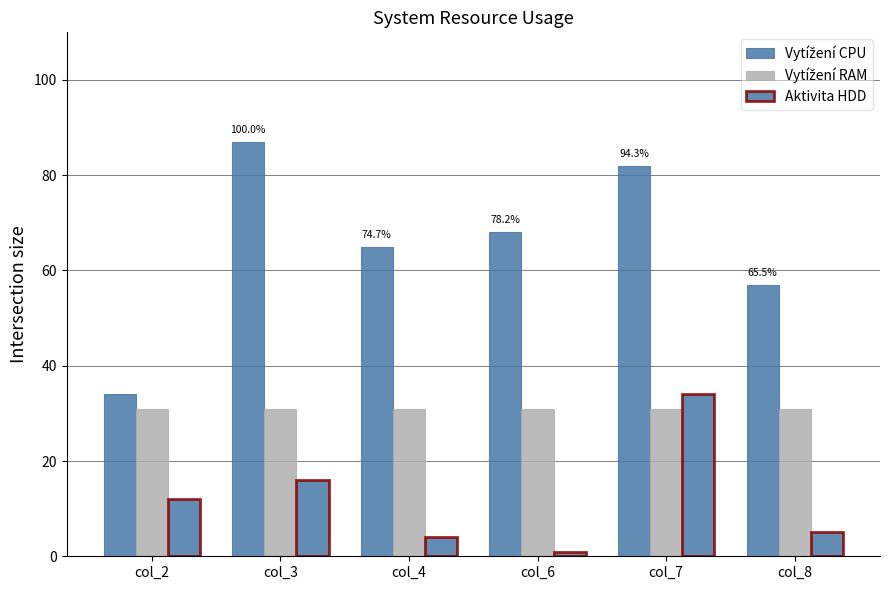

How many series are shown in this chart?

3